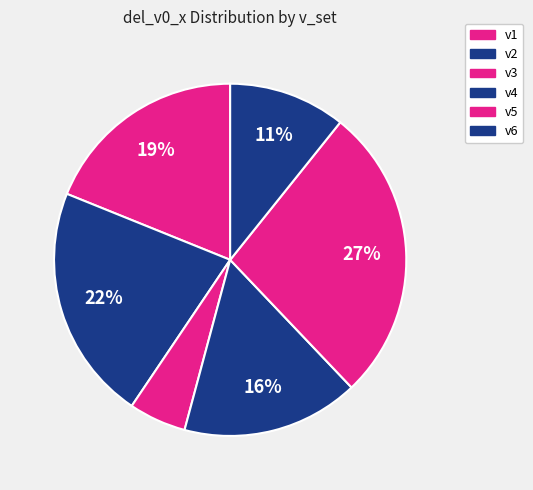

Which has a higher value, v3 or v4?

v4